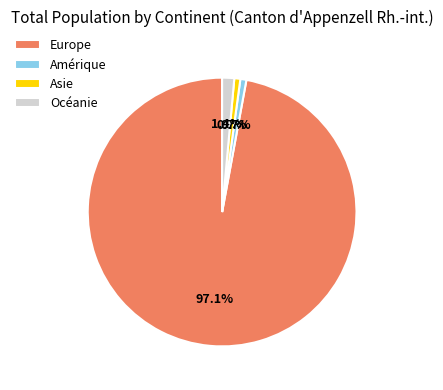

To the nearest percent, what portion does Europe represent?

97%